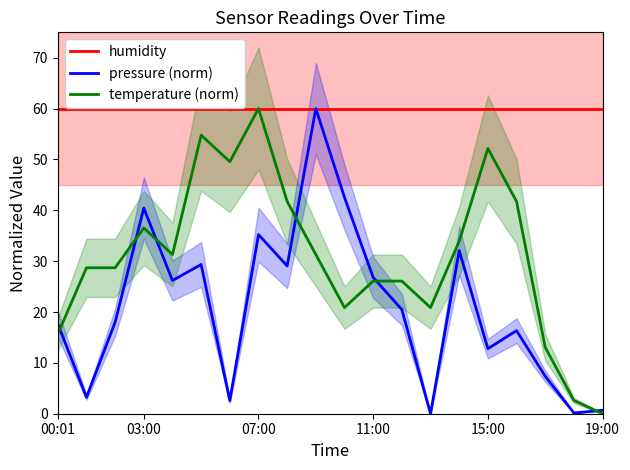

How many values in temperature (norm) are above zero?

19